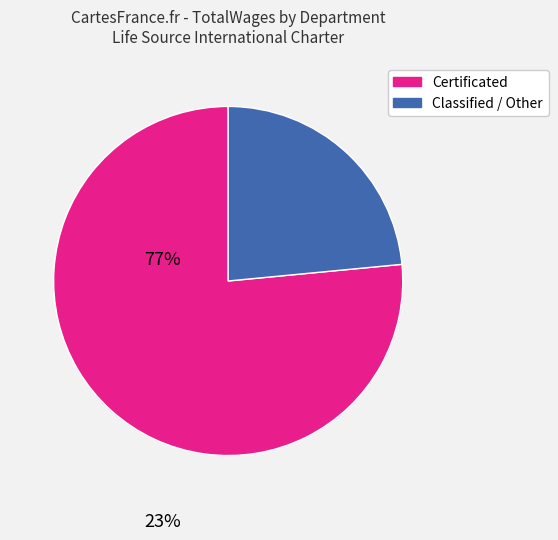

Does any single category account for the majority?

Yes